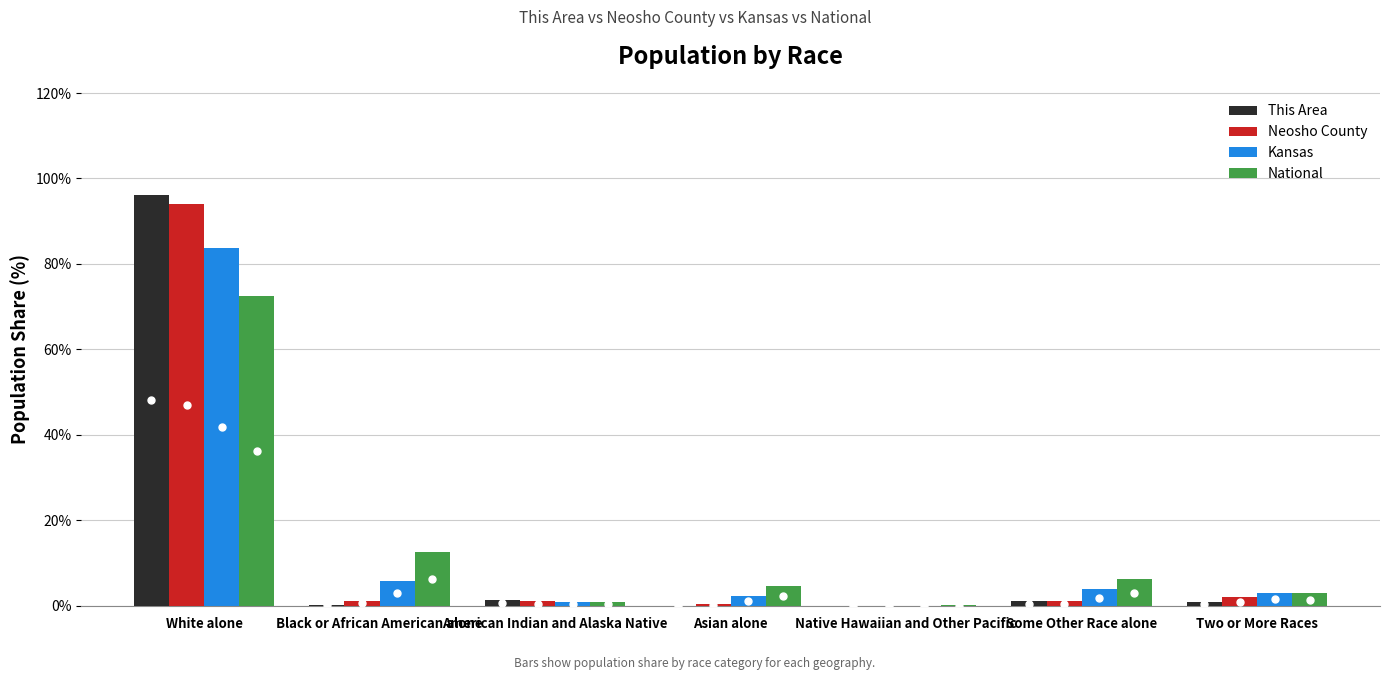

Which category has the highest value in the This Area series?

White alone